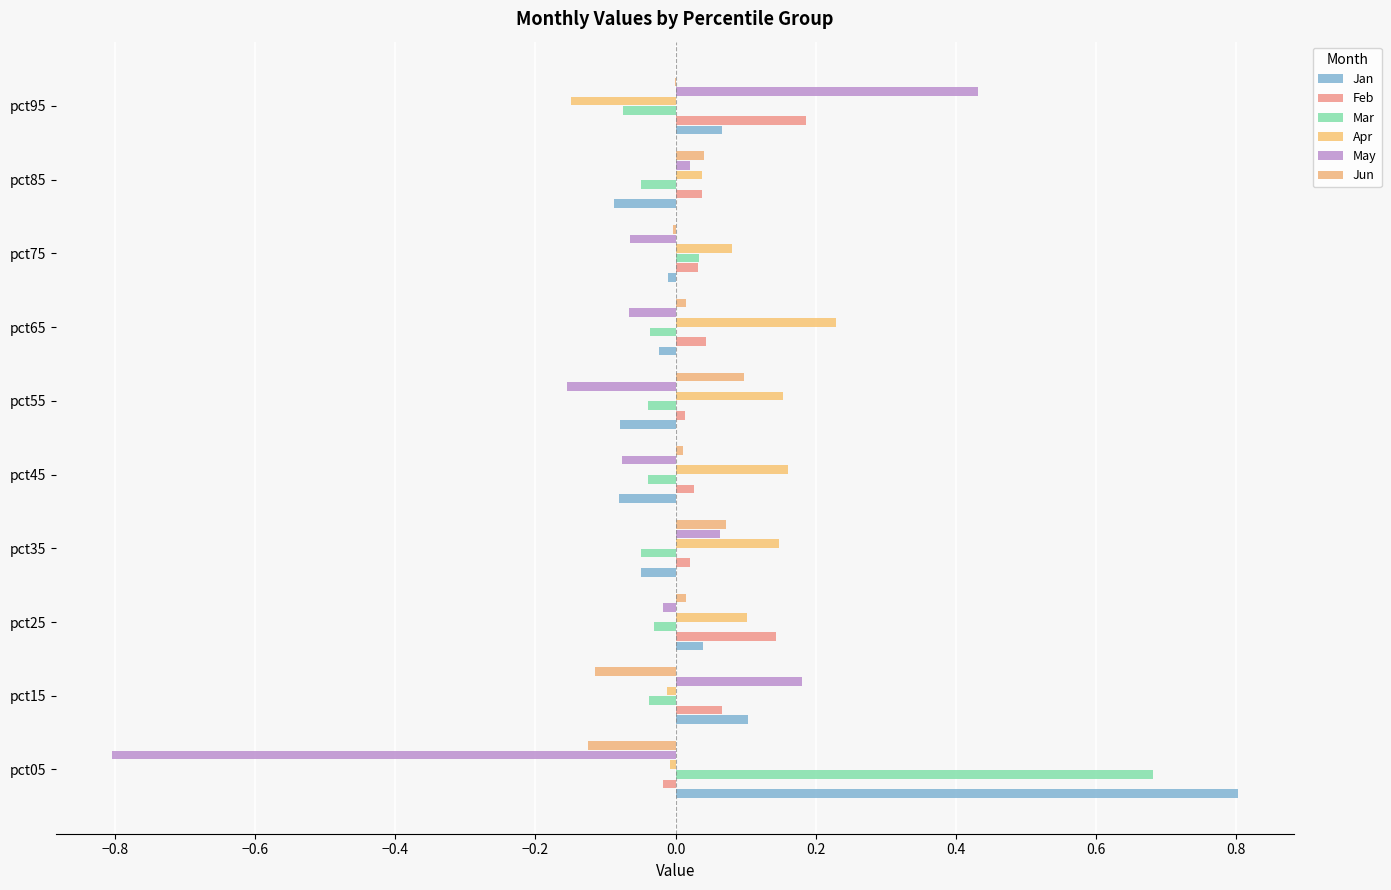

What is the difference between the maximum and minimum values in the Mar series?

0.8